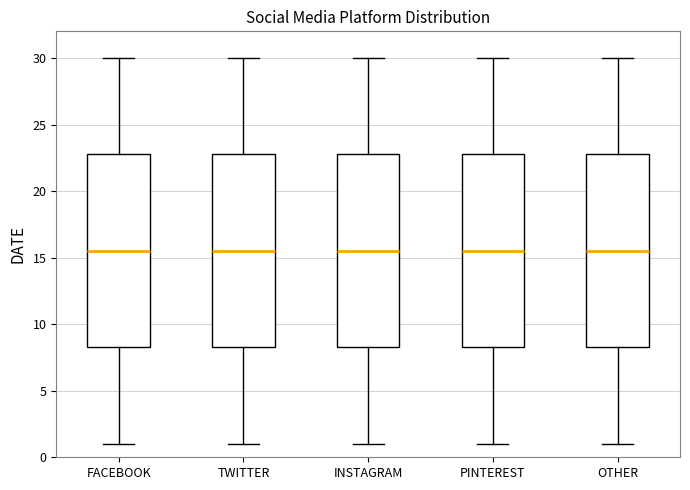

Where is the lower edge of the box for PINTEREST on the y-axis? The values are not printed on the chart, so give them approximately, as read against the axis.

8.5